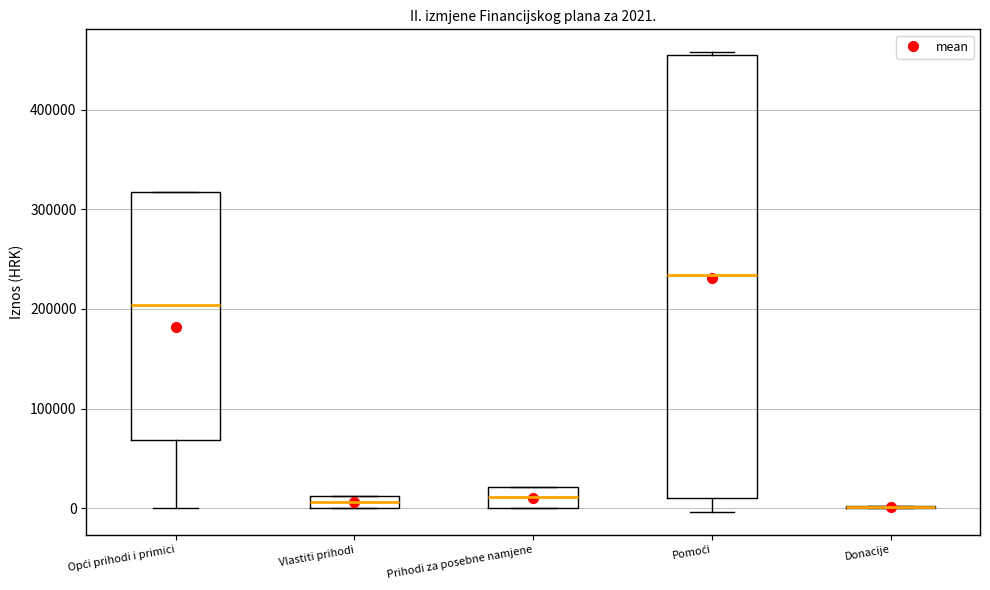

Which box is the tallest, from its lower edge to its upper edge?

Pomoći